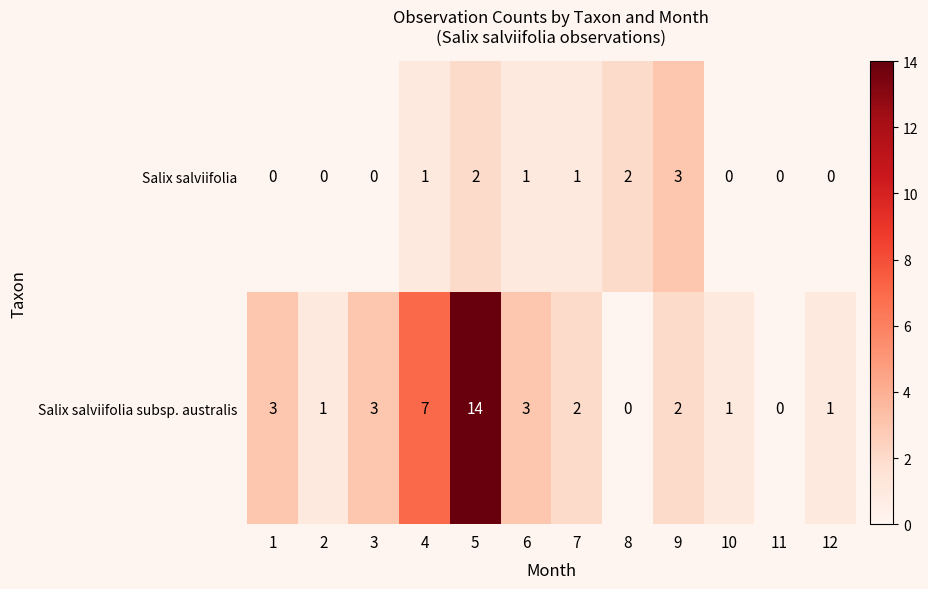

Is it true that Salix salviifolia subsp. australis equals 14 at 5?

True